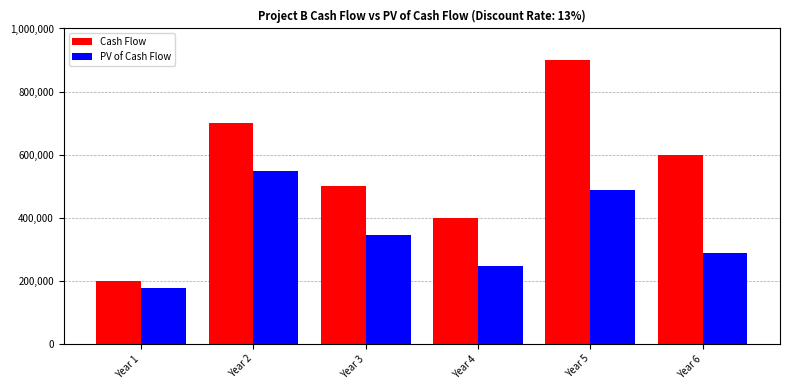

True or false: Cash Flow has a value of 1458950.6 at Year 5.

False